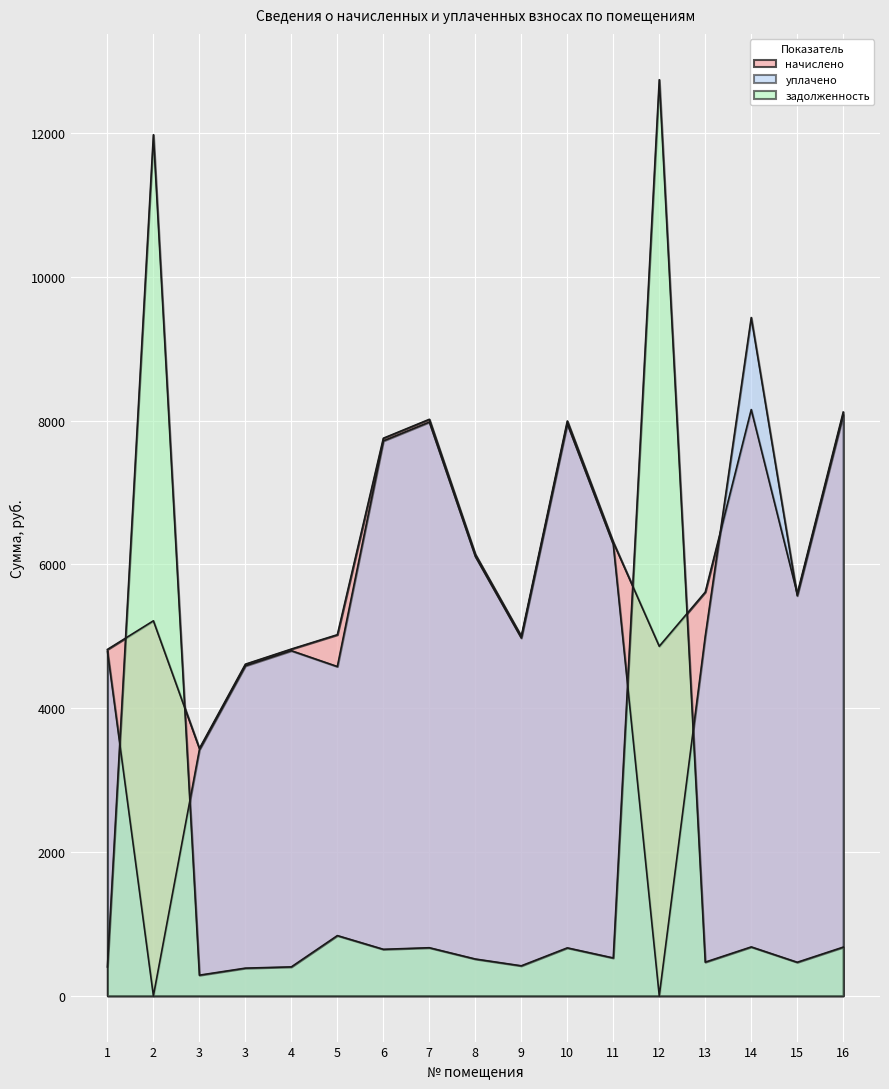

After their last crossing, which series has the higher values: задолженность or уплачено?

уплачено